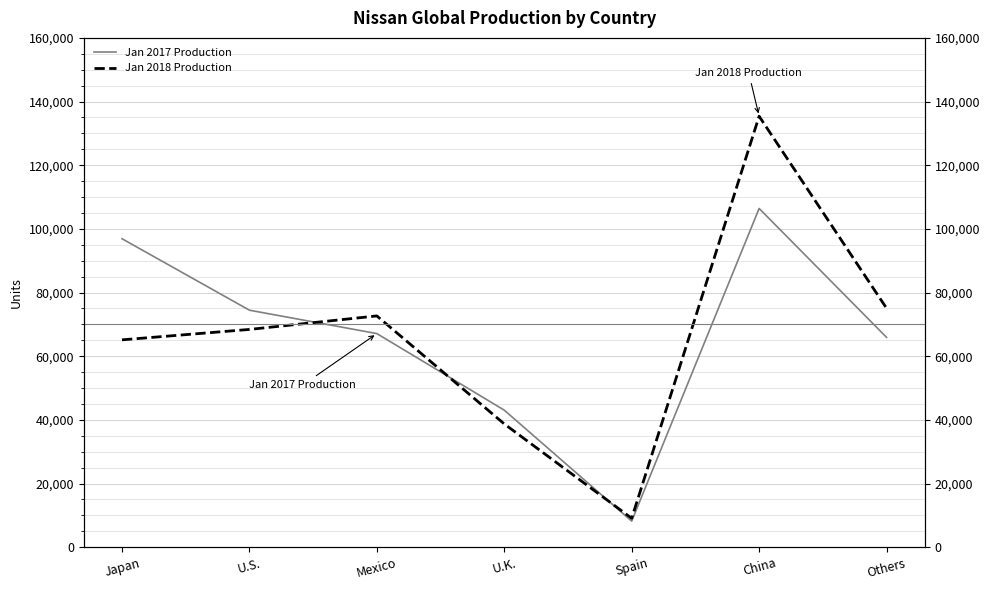

How many data points in Jan 2017 Production are above 67110?

3